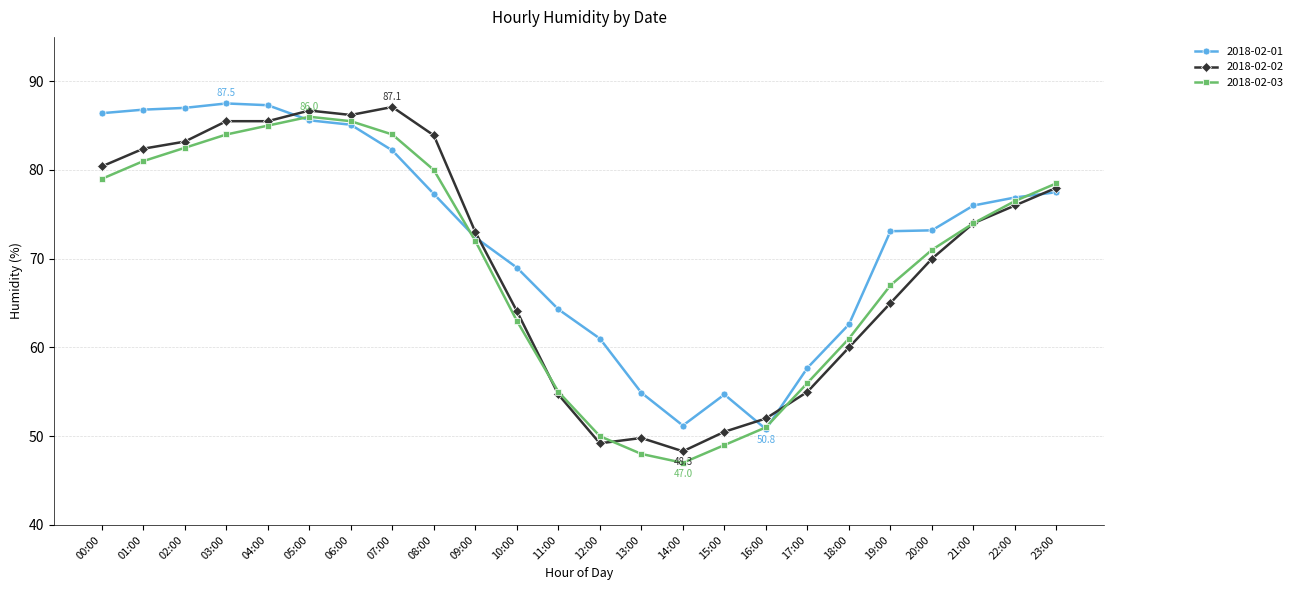

At 02:00, list the series in order from smallest to largest.

2018-02-03, 2018-02-02, 2018-02-01